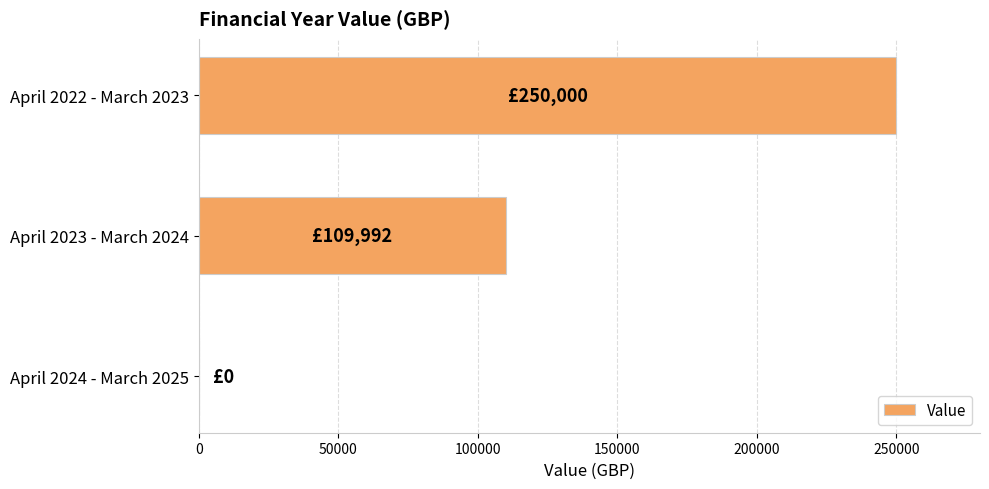

How many values are between 0 and 250000?

3